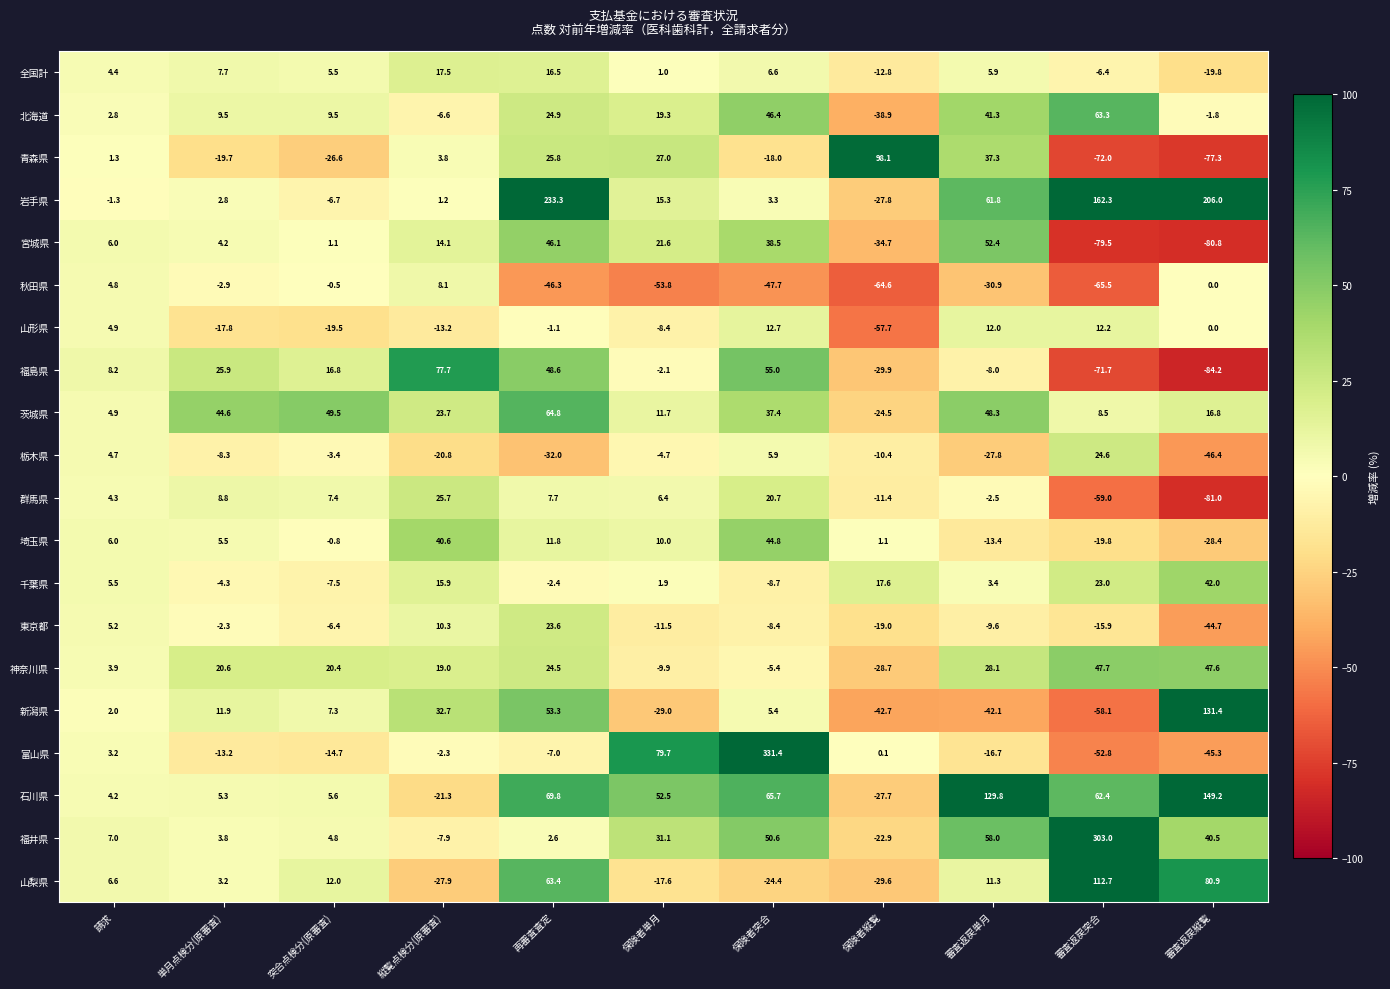

How many series are shown in this chart?

20